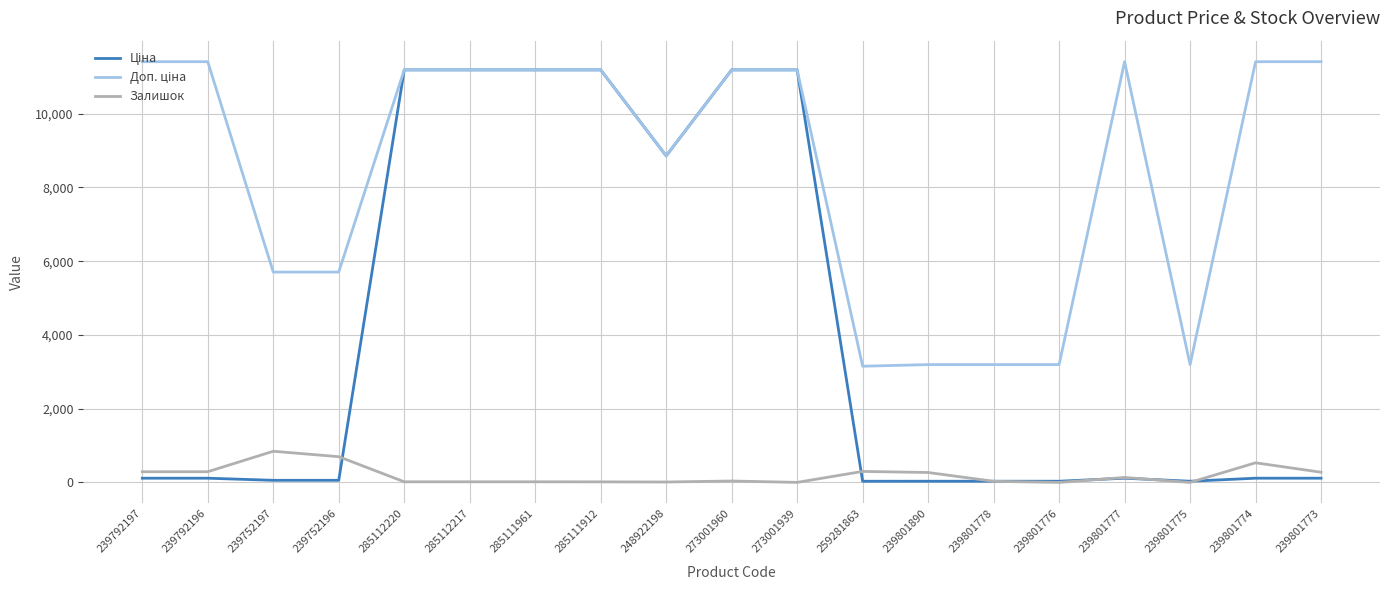

The value of Залишок at 239801775 is 0.0. True or false?

True